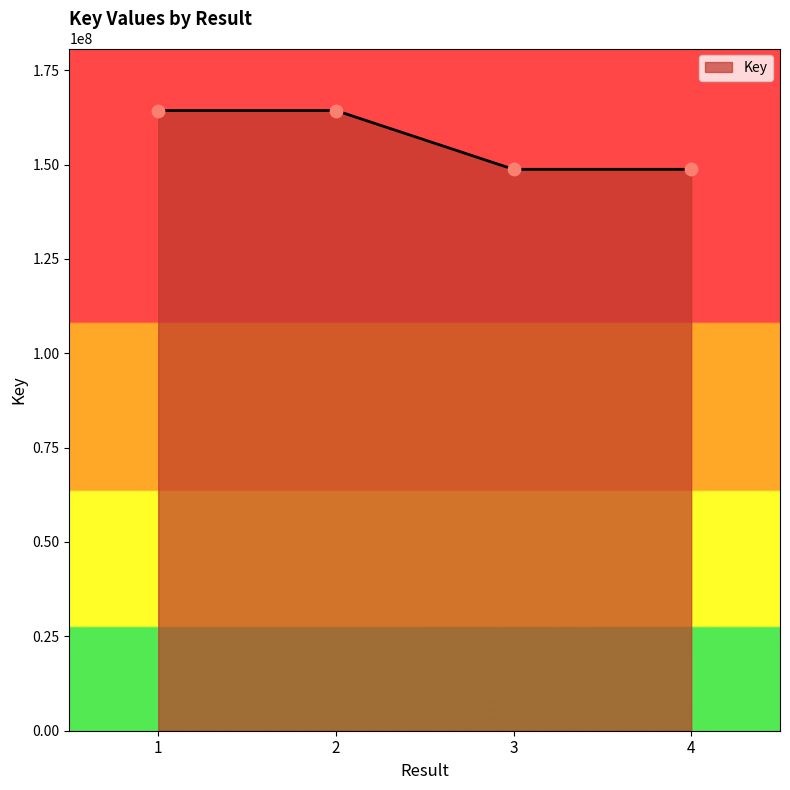

What is the change in value from 2 to 3?

-15575276